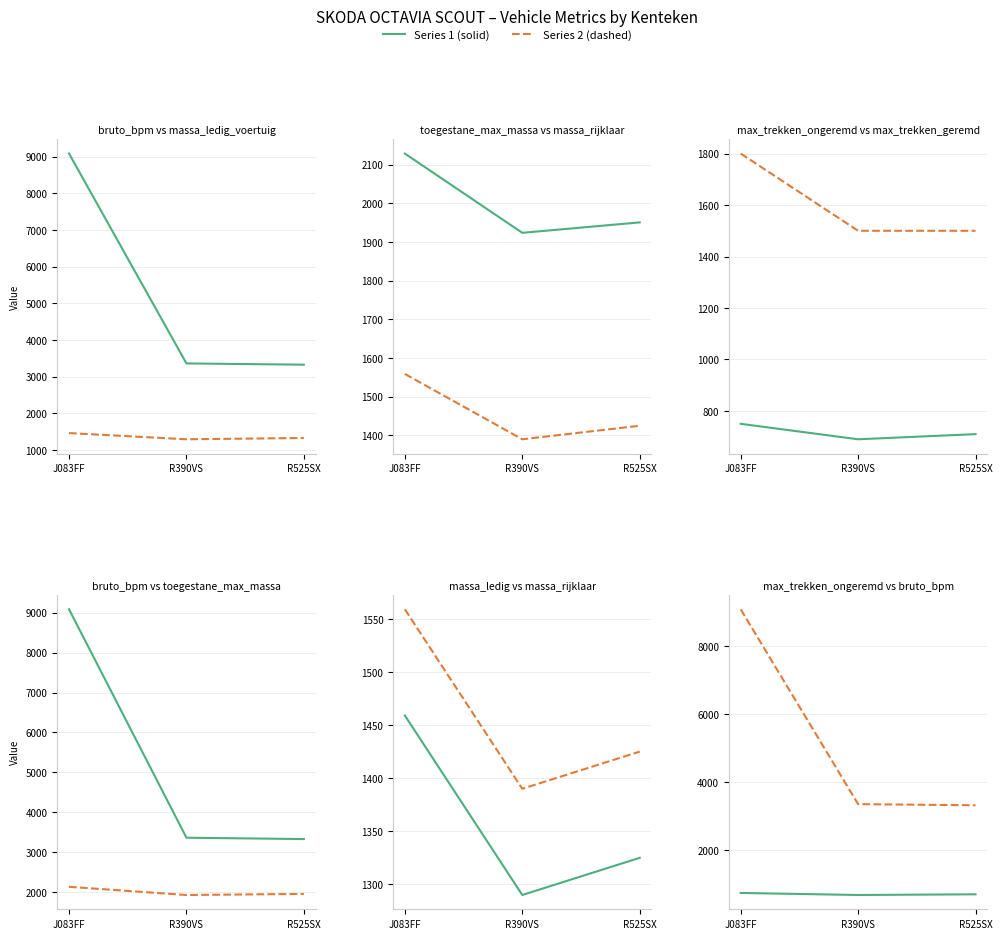

What value does the massa ledig voertuig series have at R525SX, to the nearest 50?

1300